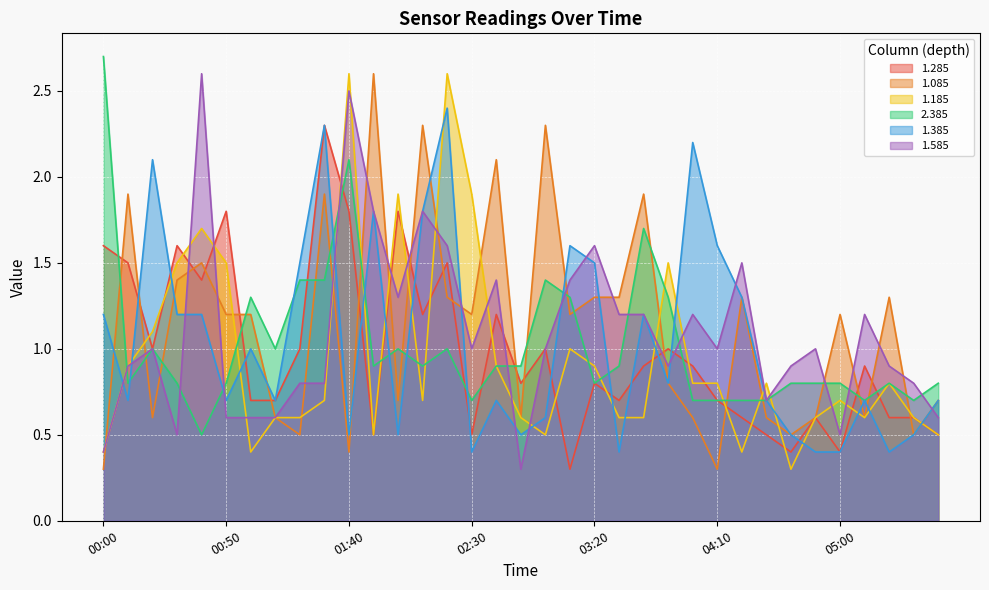

Reading left to right, list all the values displayed in this chart.

1.285: 1.6	1.5	1.0	1.6	1.4	1.8	0.7	0.7	1.0	2.3	1.8	0.5	1.8	1.2	1.5	0.5	1.2	0.8	1.0	0.3	0.8	0.7	0.9	1.0	0.9	0.7	0.6	0.5	0.4	0.6	0.4	0.9	0.6	0.6	0.5
1.085: 0.3	1.9	0.6	1.4	1.5	1.2	1.2	0.6	0.5	1.9	0.4	2.6	0.7	2.3	1.3	1.2	2.1	0.6	2.3	1.2	1.3	1.3	1.9	0.8	0.6	0.3	1.3	0.6	0.5	0.6	1.2	0.6	1.3	0.5	0.7
1.185: 0.4	0.9	1.1	1.5	1.7	1.5	0.4	0.6	0.6	0.7	2.6	0.5	1.9	0.7	2.6	1.9	0.9	0.6	0.5	1.0	0.9	0.6	0.6	1.5	0.8	0.8	0.4	0.8	0.3	0.6	0.7	0.6	0.8	0.6	0.5
2.385: 2.7	0.8	1.0	0.8	0.5	0.8	1.3	1.0	1.4	1.4	2.1	0.9	1.0	0.9	1.0	0.7	0.9	0.9	1.4	1.3	0.8	0.9	1.7	1.3	0.7	0.7	0.7	0.7	0.8	0.8	0.8	0.7	0.8	0.7	0.8
1.385: 1.2	0.7	2.1	1.2	1.2	0.7	1.0	0.7	1.5	2.3	0.5	1.8	0.5	1.8	2.4	0.4	0.7	0.5	0.6	1.6	1.5	0.4	1.2	0.8	2.2	1.6	1.3	0.7	0.5	0.4	0.4	0.7	0.4	0.5	0.7
1.585: 0.4	0.9	1.0	0.5	2.6	0.6	0.6	0.6	0.8	0.8	2.5	1.8	1.3	1.8	1.6	1.0	1.4	0.3	1.0	1.4	1.6	1.2	1.2	0.9	1.2	1.0	1.5	0.7	0.9	1.0	0.5	1.2	0.9	0.8	0.6